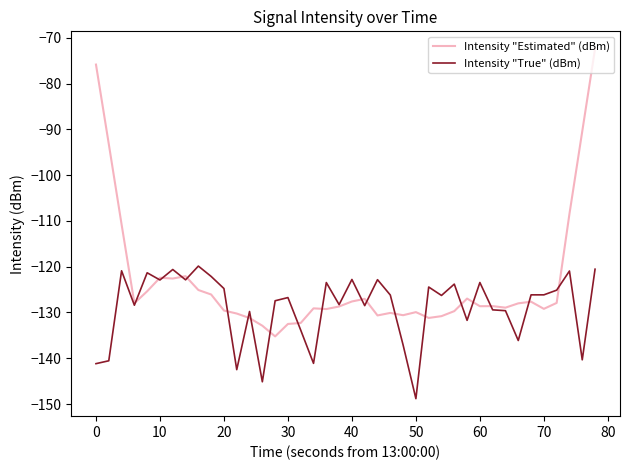

How many series are shown in this chart?

2